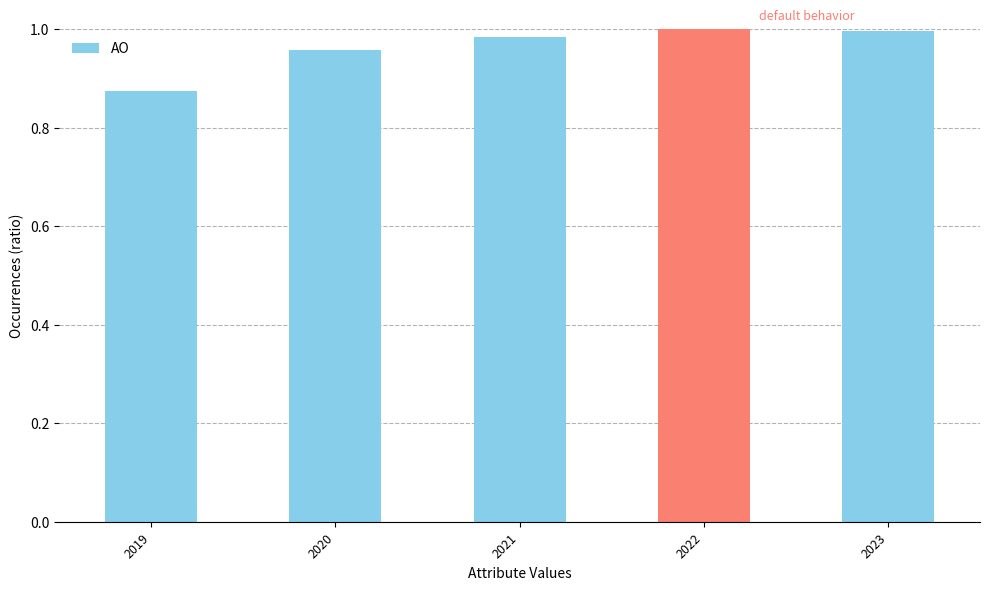

Does the chart contain stacked bars?

No